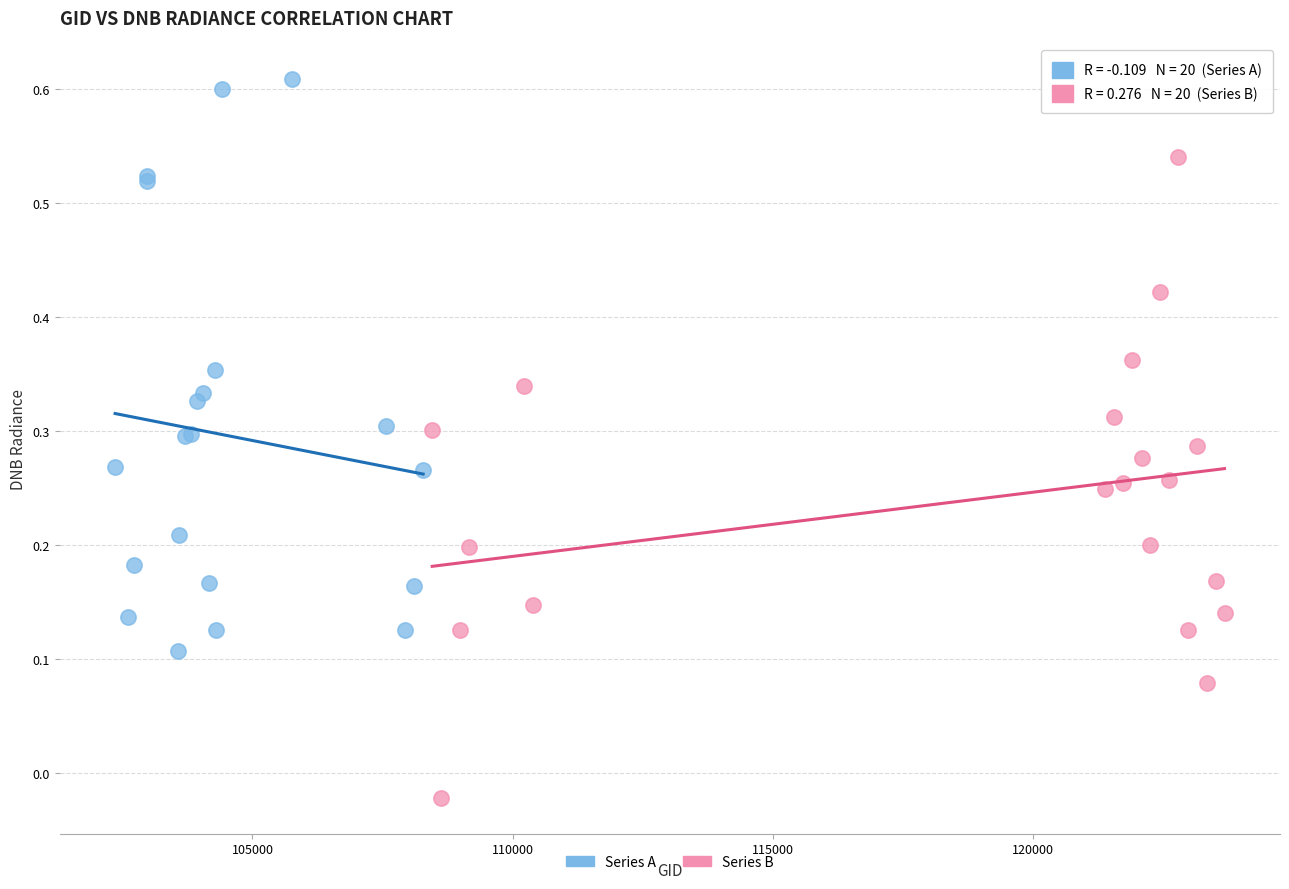

Which series reaches the maximum Y coordinate?

Series A